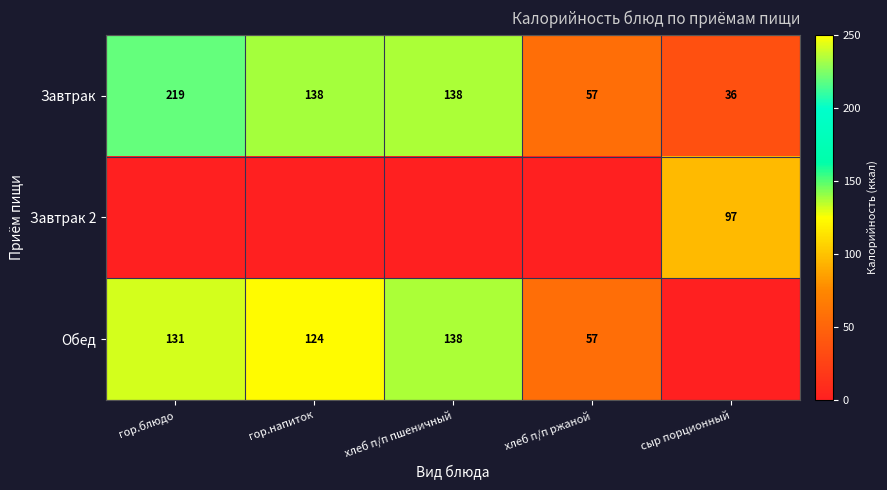

Which label corresponds to the largest value in the chart?

гор.блюдо